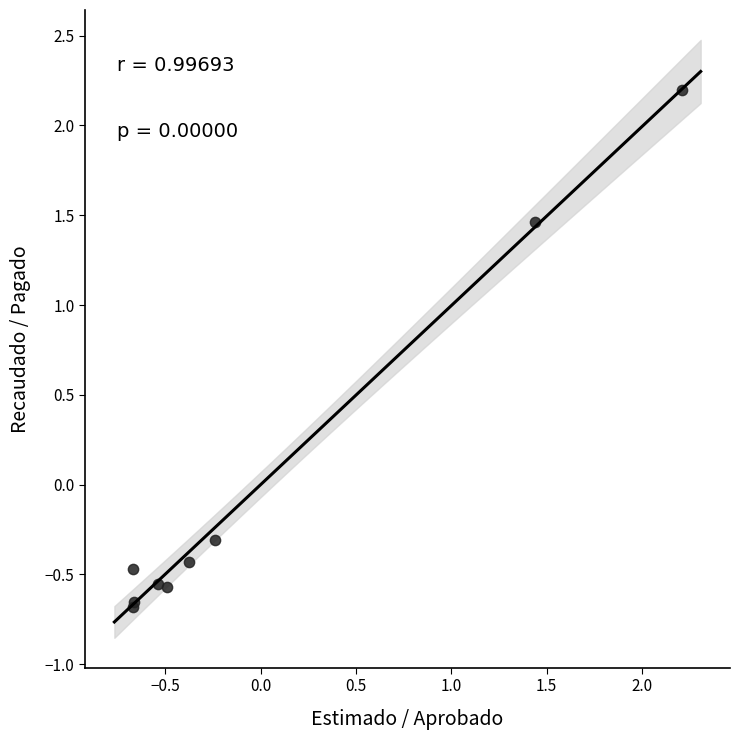

What Y value in the scatter plot is closest to 0?

-0.3